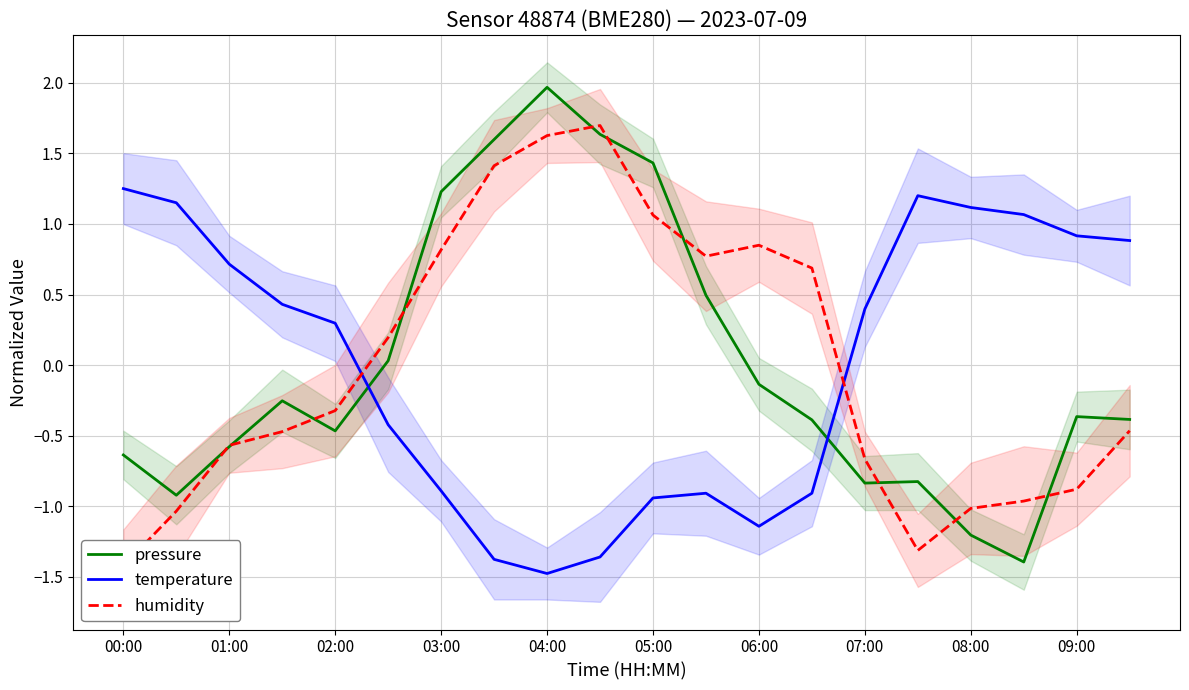

Reading left to right, extract all data points from this chart.

pressure: -0.6	-0.9	-0.6	-0.3	-0.5	0.0	1.2	1.6	2.0	1.6	1.4	0.5	-0.1	-0.4	-0.8	-0.8	-1.2	-1.4	-0.4	-0.4
temperature: 1.3	1.2	0.7	0.4	0.3	-0.4	-0.9	-1.4	-1.5	-1.4	-0.9	-0.9	-1.1	-0.9	0.4	1.2	1.1	1.1	0.9	0.9
humidity: -1.4	-1.0	-0.6	-0.5	-0.3	0.2	0.8	1.4	1.6	1.7	1.1	0.8	0.8	0.7	-0.7	-1.3	-1.0	-1.0	-0.9	-0.5